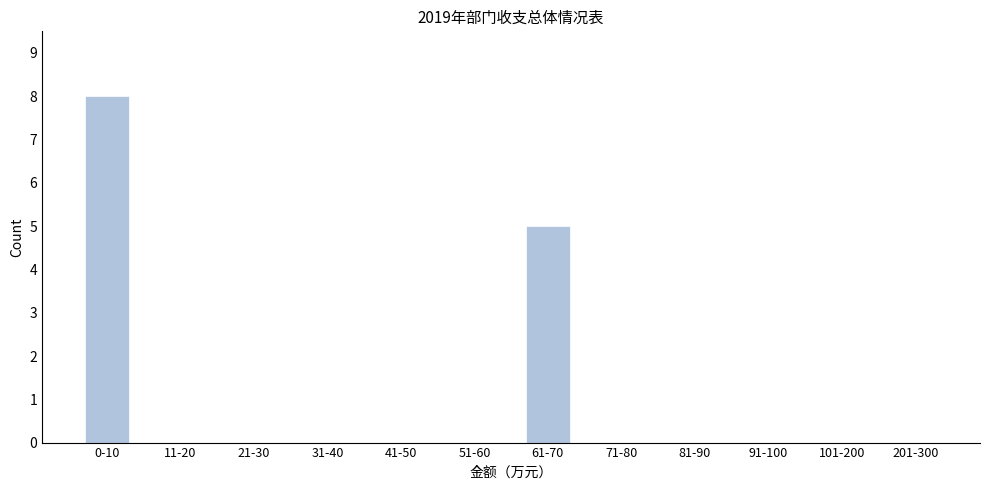

Reading left to right, transcribe all the data shown in this chart.

0-10=8	11-20=0	21-30=0	31-40=0	41-50=0	51-60=0	61-70=5	71-80=0	81-90=0	91-100=0	101-200=0	201-300=0